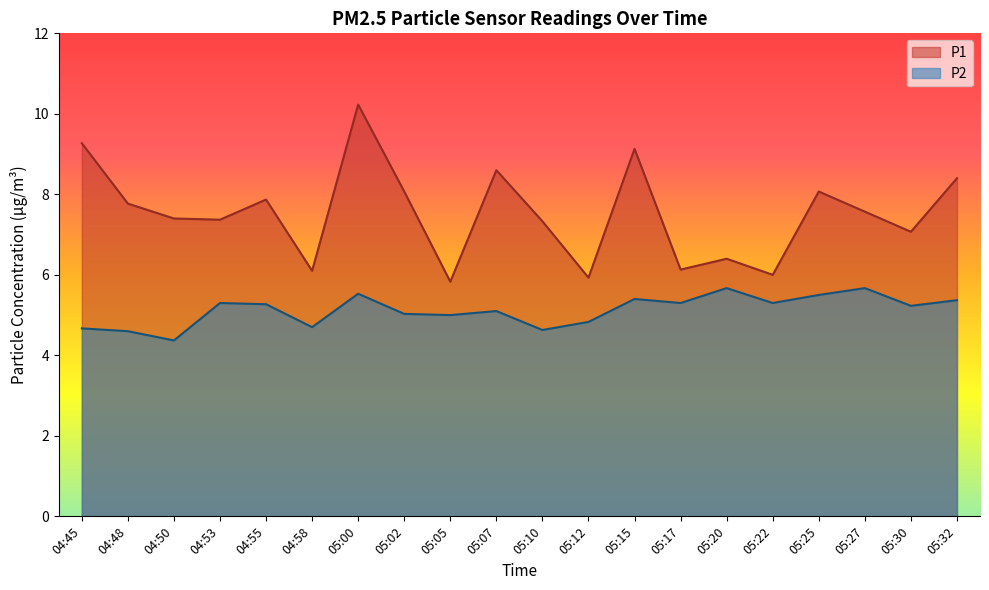

Reading left to right, list all the values displayed in this chart.

P1: 9.3	7.8	7.4	7.4	7.9	6.1	10.2	8.1	5.8	8.6	7.3	5.9	9.1	6.1	6.4	6.0	8.1	7.6	7.1	8.4
P2: 4.7	4.6	4.4	5.3	5.3	4.7	5.5	5.0	5.0	5.1	4.6	4.8	5.4	5.3	5.7	5.3	5.5	5.7	5.2	5.4